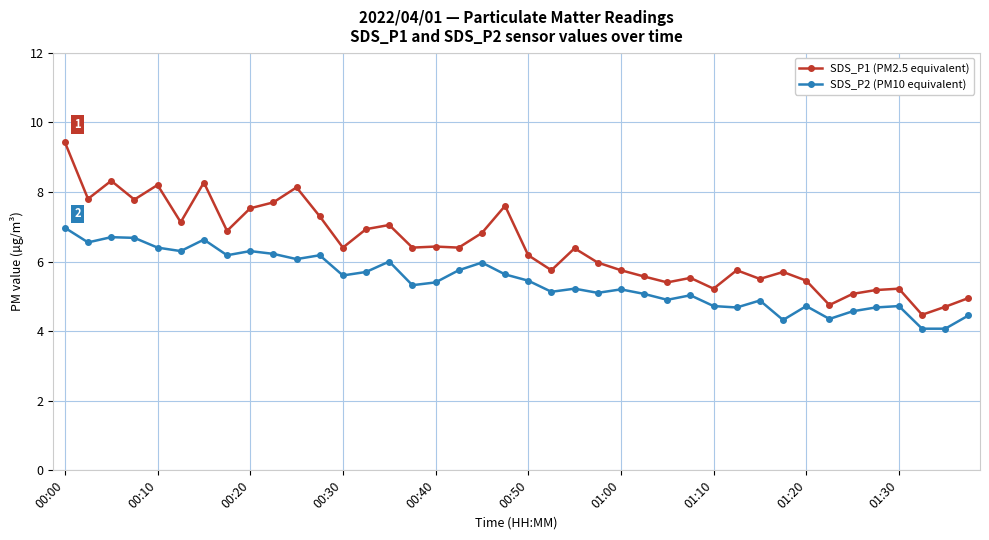

True or false: SDS_P2 (PM10 equivalent) and SDS_P1 (PM2.5 equivalent) intersect in this chart.

False